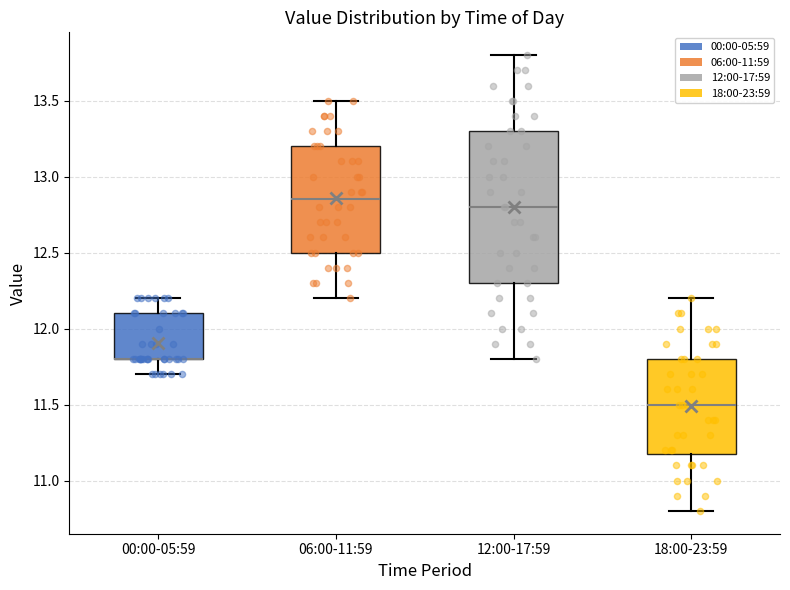

Reading left to right, transcribe this box plot: for each box, give where its median line is, the range the box spans, and where its two whiskers end, as read against the y-axis. The values are not printed on the chart, so give them approximately, as read against the axis.

00:00-05:59: median 11.80 (drawn on the box's lower edge), box 11.80 to 12.10, whiskers 11.70 to 12.20
06:00-11:59: median 12.85, box 12.50 to 13.20, whiskers 12.20 to 13.50
12:00-17:59: median 12.80, box 12.30 to 13.30, whiskers 11.80 to 13.80
18:00-23:59: median 11.50, box 11.20 to 11.80, whiskers 10.80 to 12.20